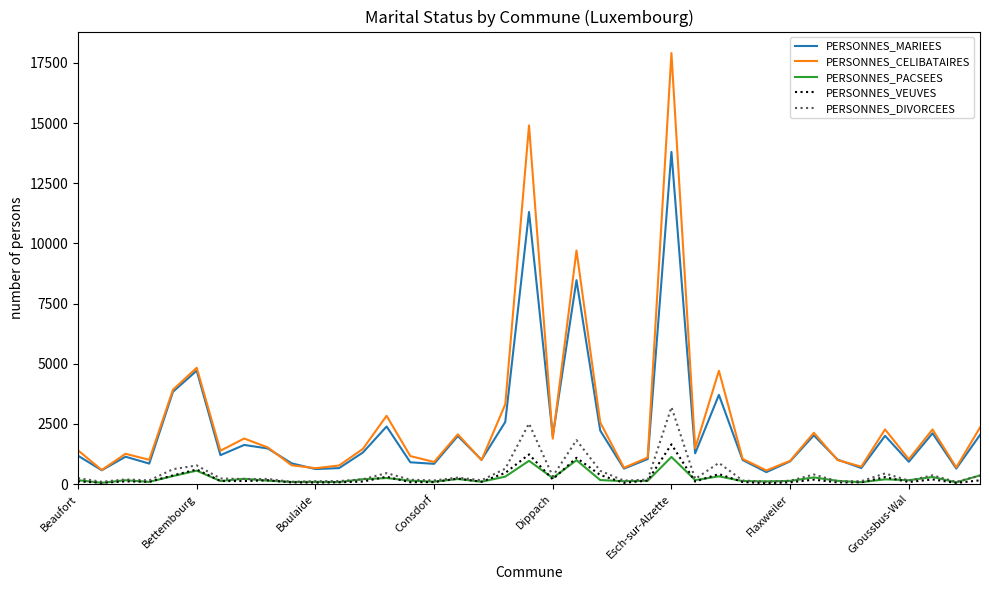

What are all the series names shown in the legend?

PERSONNES_MARIEES, PERSONNES_CELIBATAIRES, PERSONNES_PACSEES, PERSONNES_VEUVES, PERSONNES_DIVORCEES